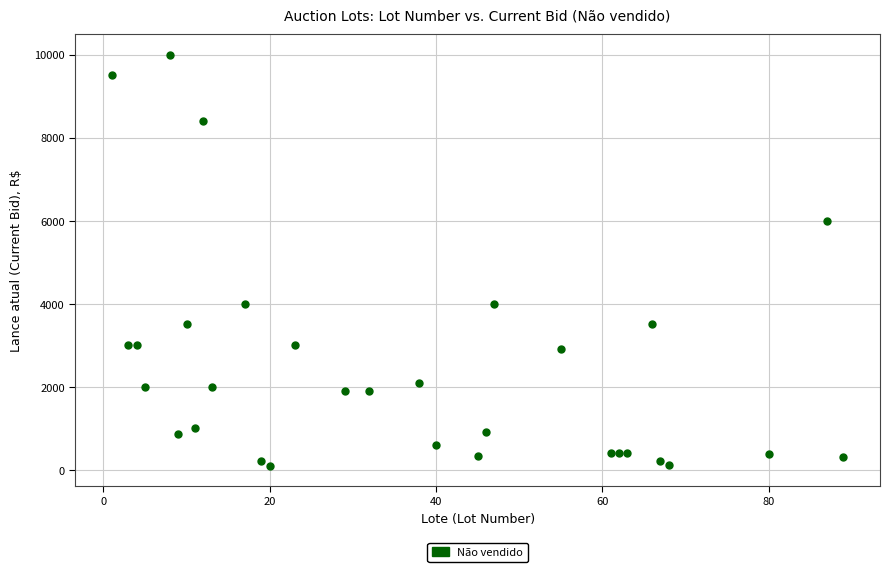

What is the range of X values (max minus min)?

88